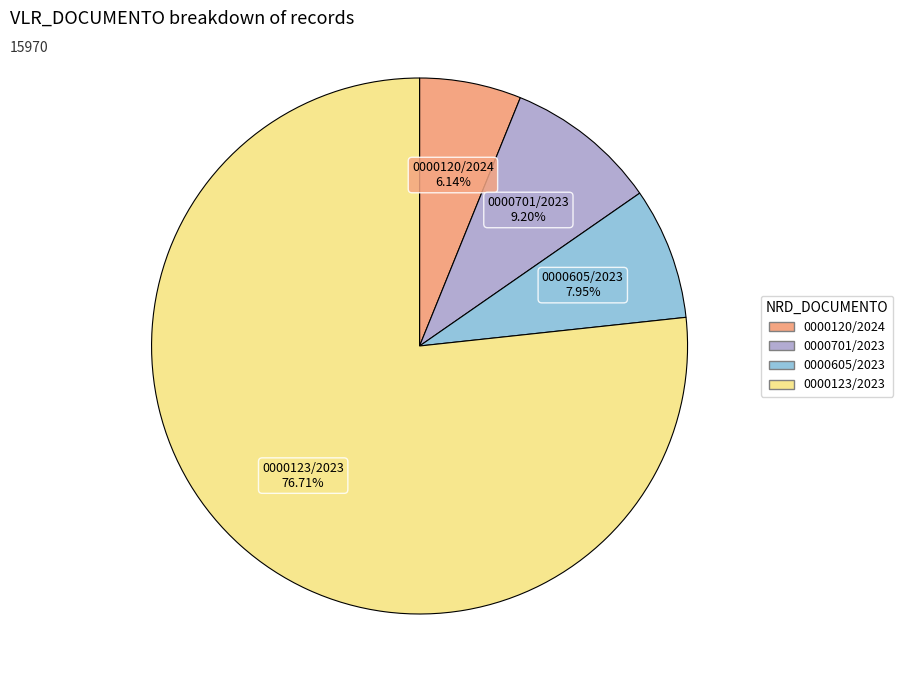

Which slice represents more than half of the pie?

0000123/2023